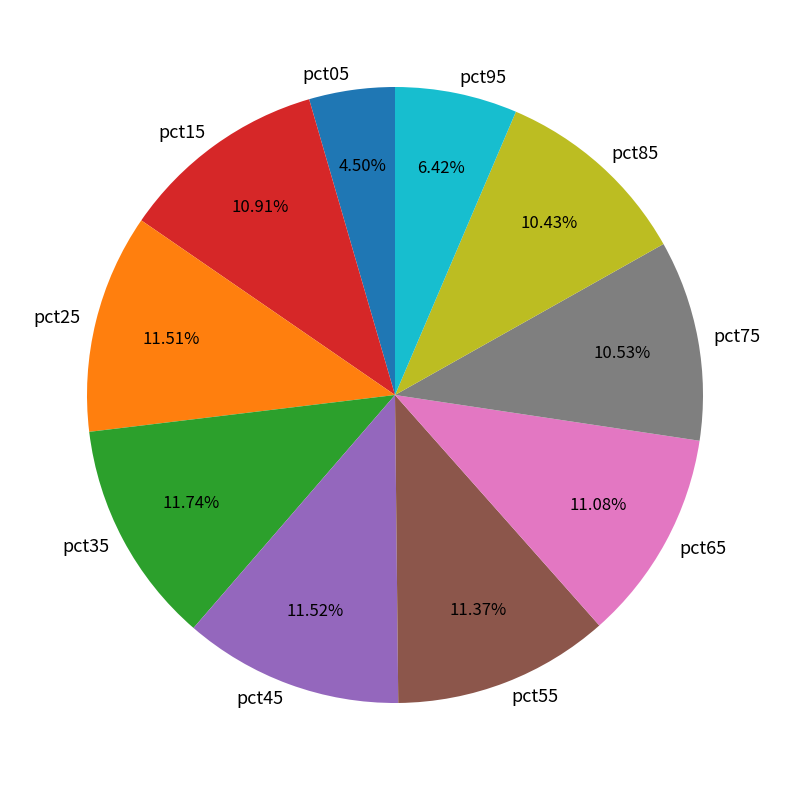

To the nearest percent, what percentage of the pie is pct85?

10%